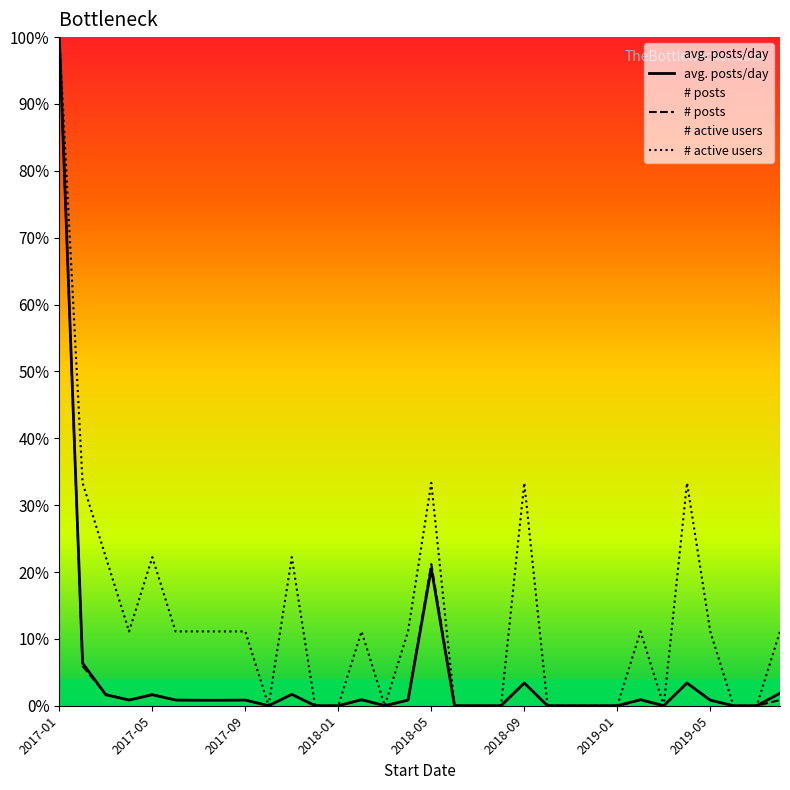

The value of # posts at 11 is 0.0. True or false?

True